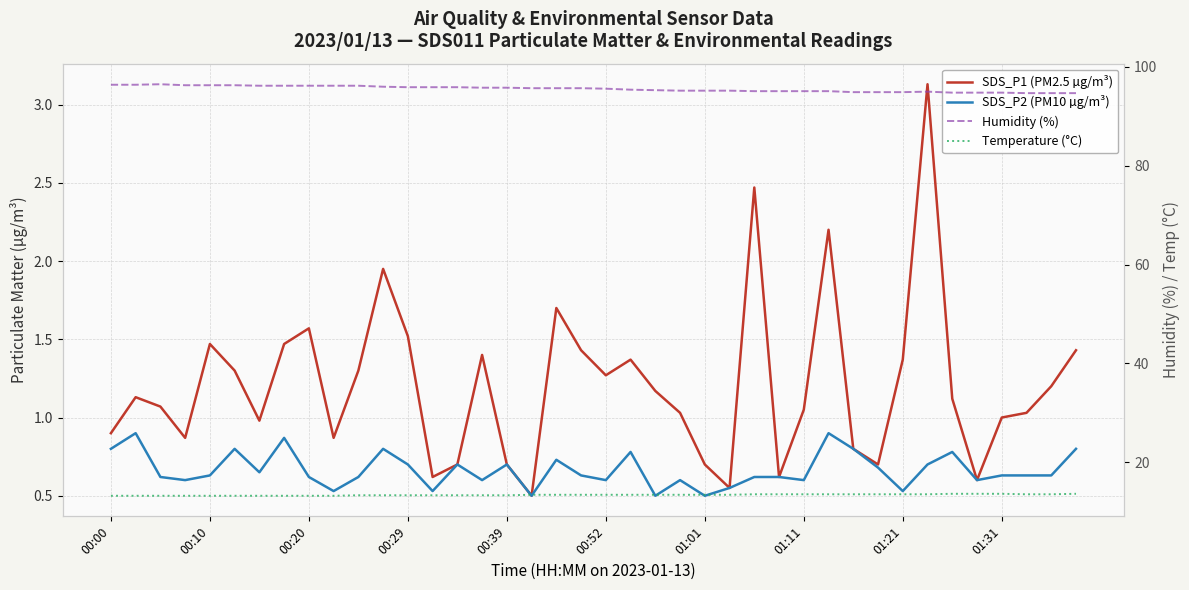

True or false: SDS_P2 (PM10 µg/m³) has more than 0 points higher than both neighbors.

True